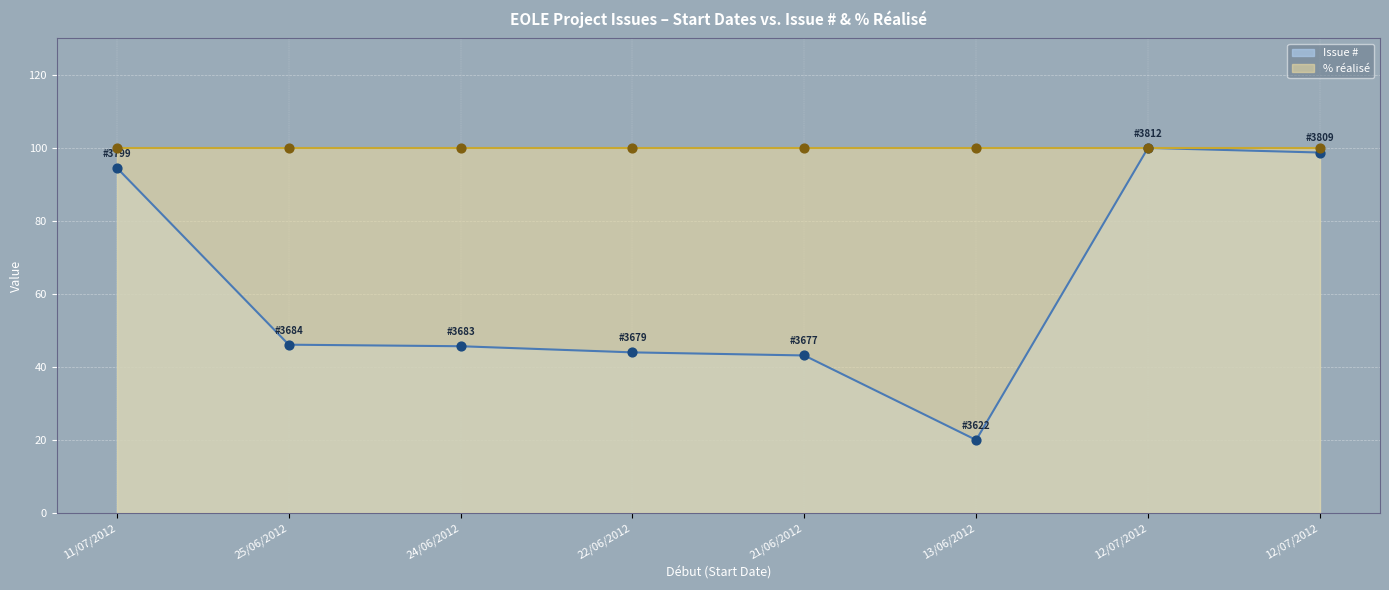

What is the change in value from 24/06/2012 to 22/06/2012?

-1.7